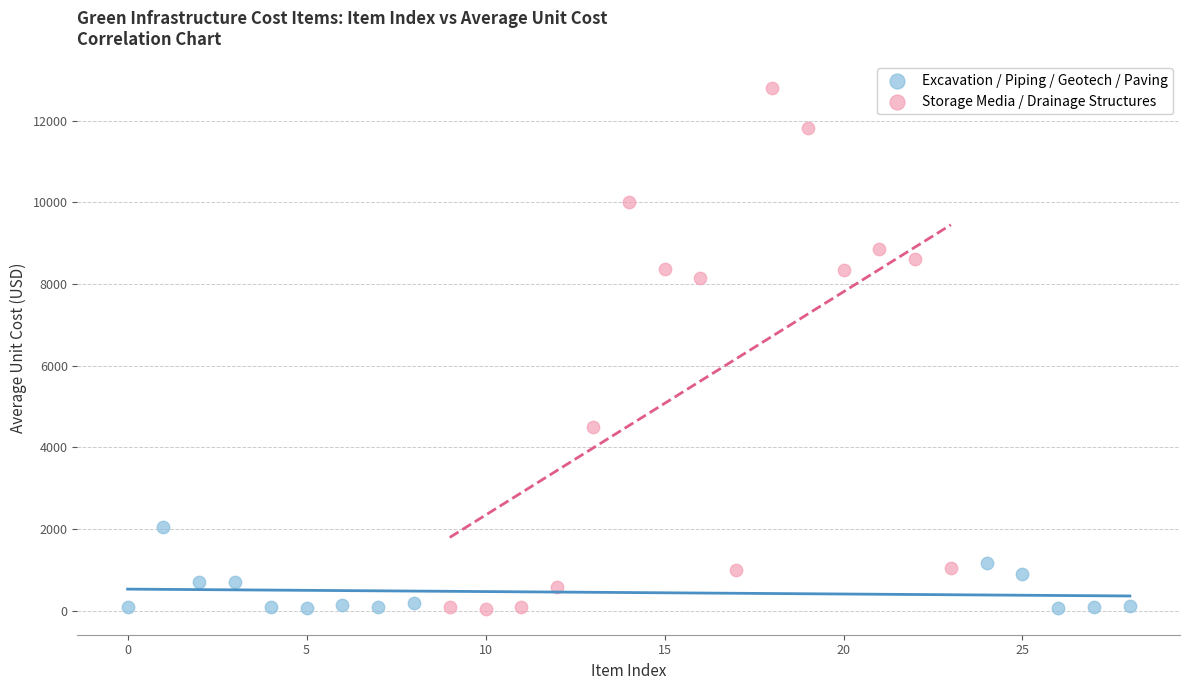

Which series has the largest Y range (max minus min)?

Storage Media / Drainage Structures